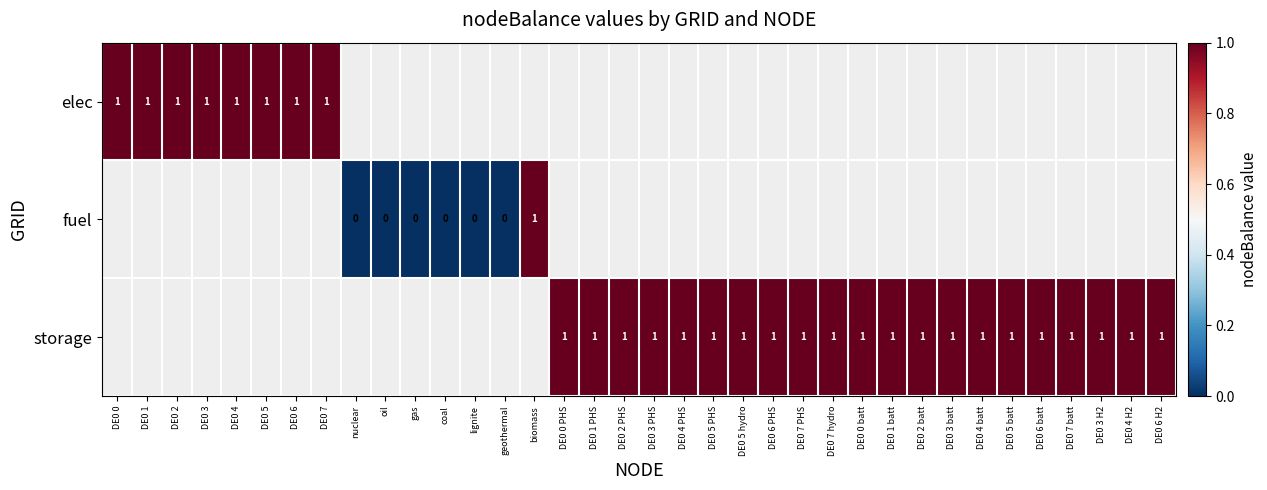

How many values in storage are above zero?

21